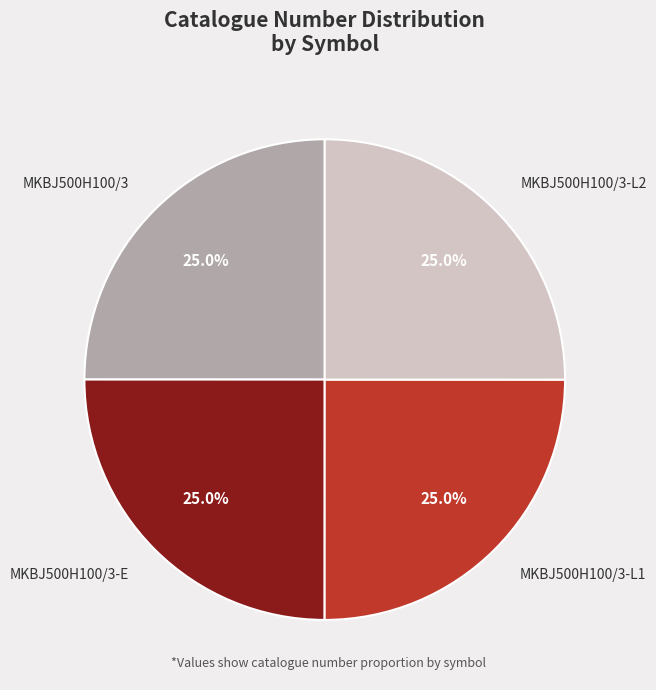

How much of the chart is everything except MKBJ500H100/3?

75.0%